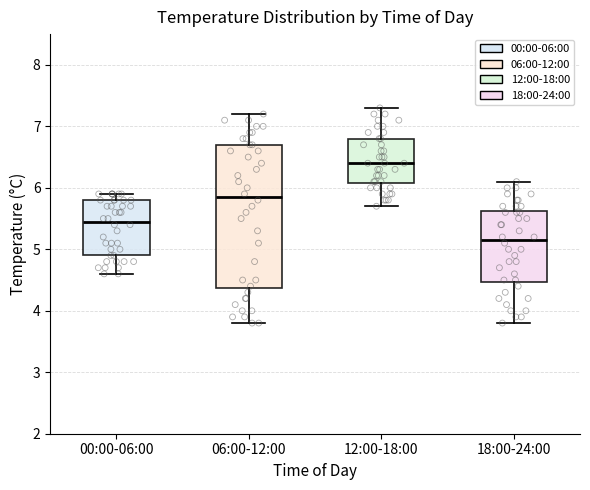

Comparing the boxes themselves (not the whiskers), which one is the tallest?

06:00-12:00